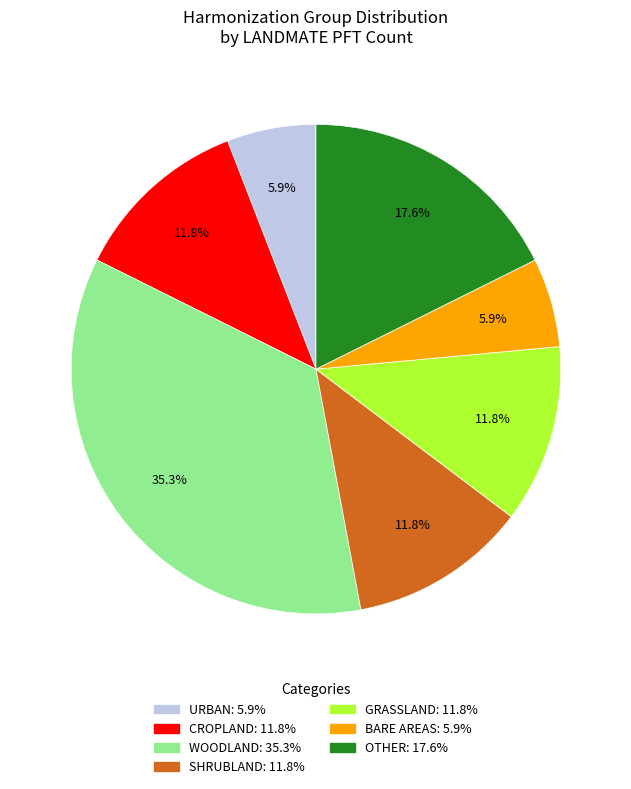

To the nearest percent, what is the average slice percentage?

14%